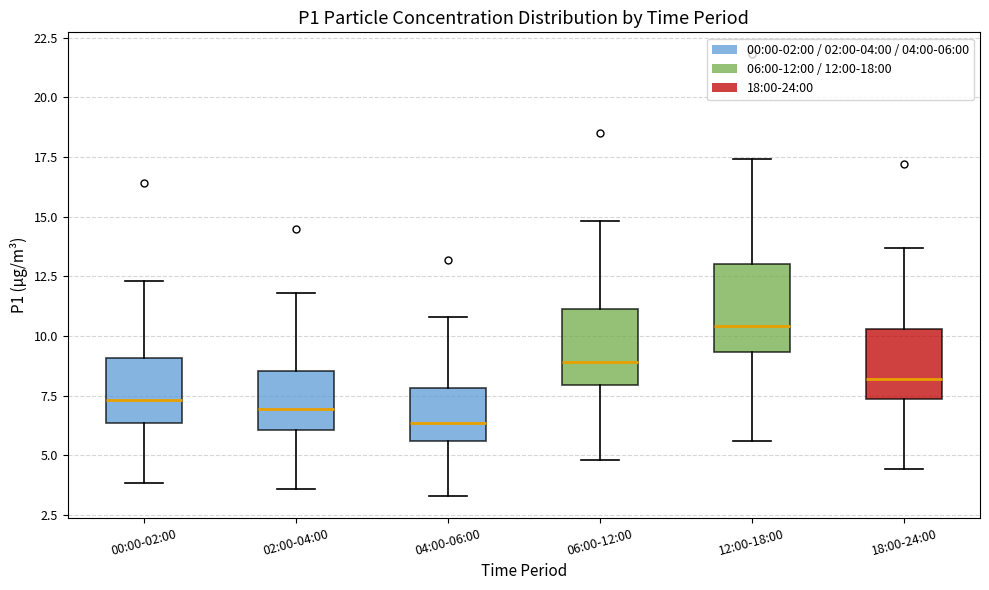

Which box has the lowest median line?

04:00-06:00